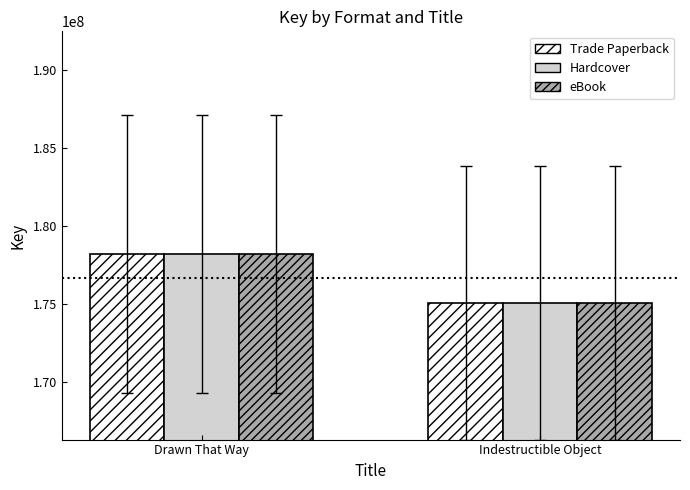

Reading left to right, transcribe all the data shown in this chart.

Trade Paperback: 178237914	175091419
Hardcover: 178237914	175091419
eBook: 178237914	175091419